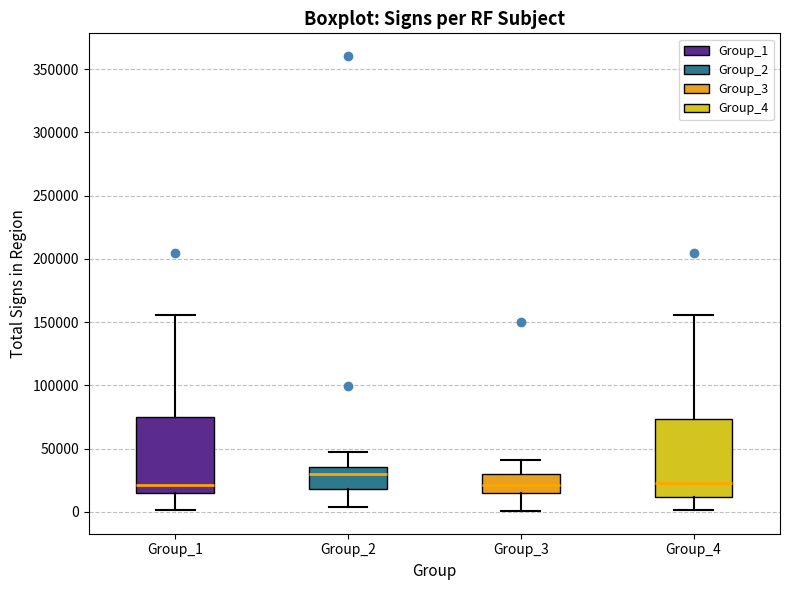

Where is the upper edge of the box for Group_4 on the y-axis? The values are not printed on the chart, so give them approximately, as read against the axis.

75000